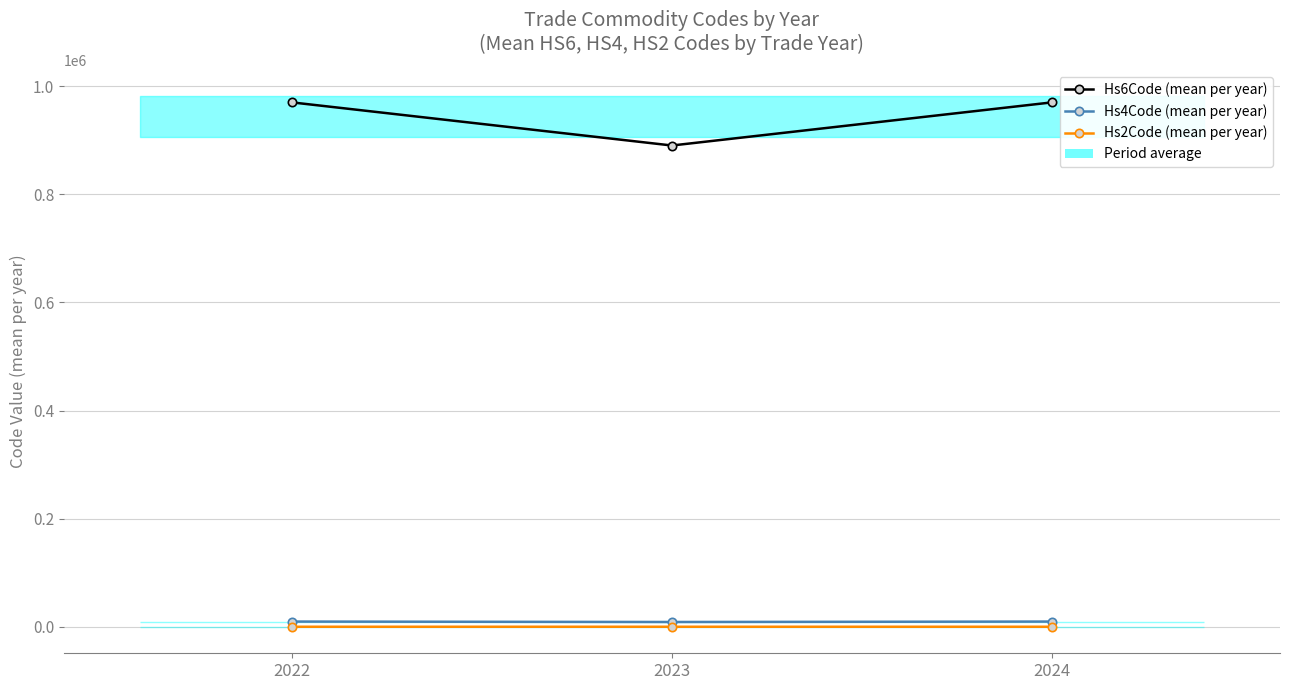

Reading right to left, extract all data points from this chart.

Hs6Code (mean per year): 2024=970191.0	2023=890412.2	2022=970191.0
Hs4Code (mean per year): 2024=9701.0	2023=8903.3	2022=9701.0
Hs2Code (mean per year): 2024=97.0	2023=89.0	2022=97.0